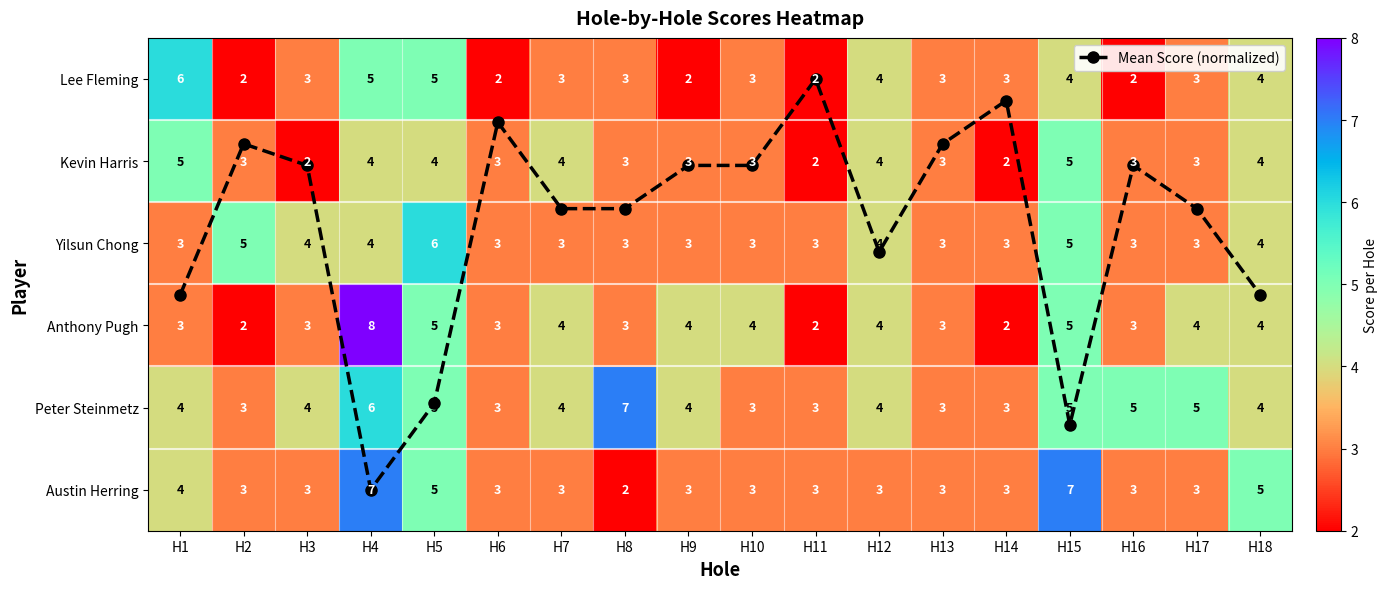

Is the value of Lee Fleming at H3 greater than the value of Peter Steinmetz at H12?

No